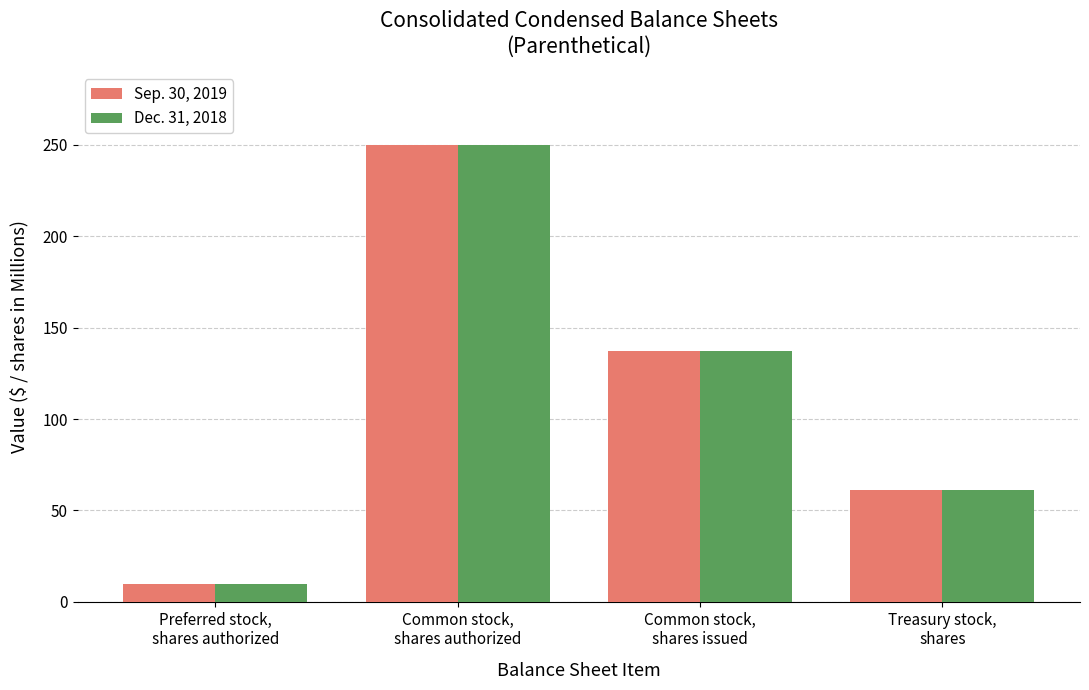

What is the sum of all Dec. 31, 2018 values?

458